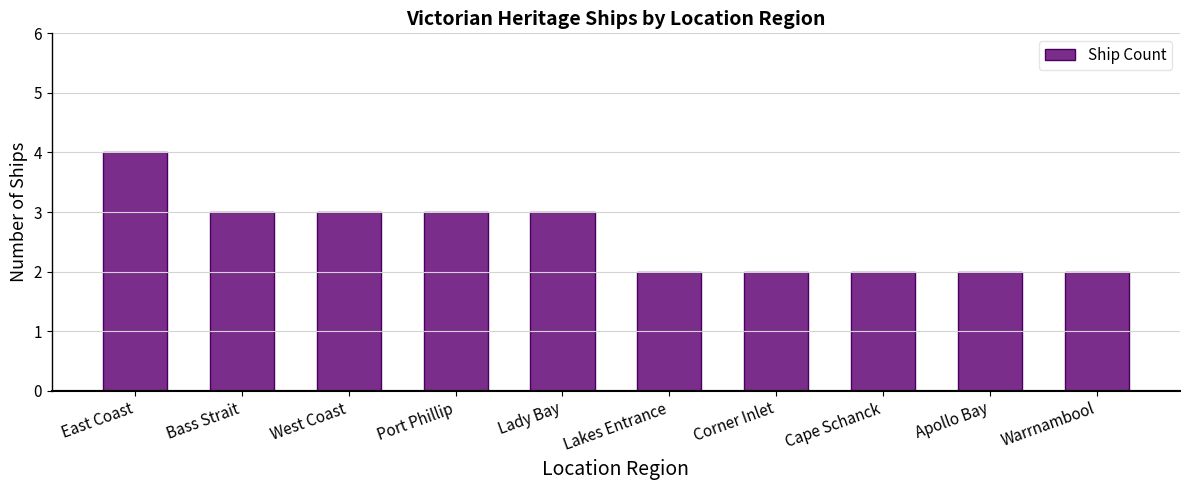

True or false: the data shows 4 at Lady Bay.

False